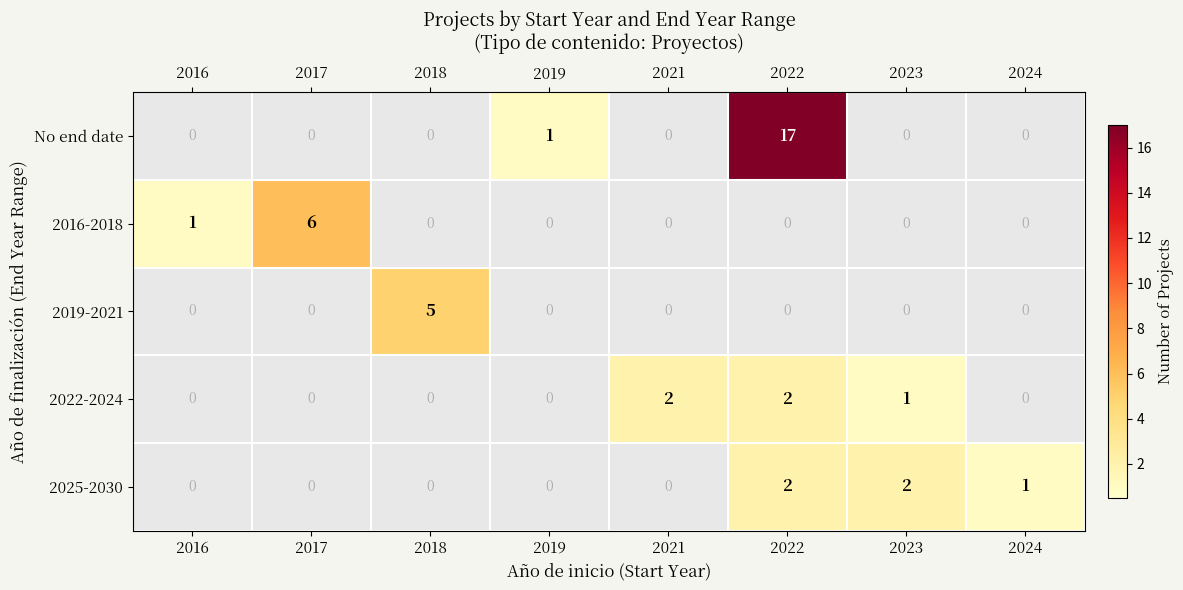

How many values in the 2025-2030 series exceed 0?

3